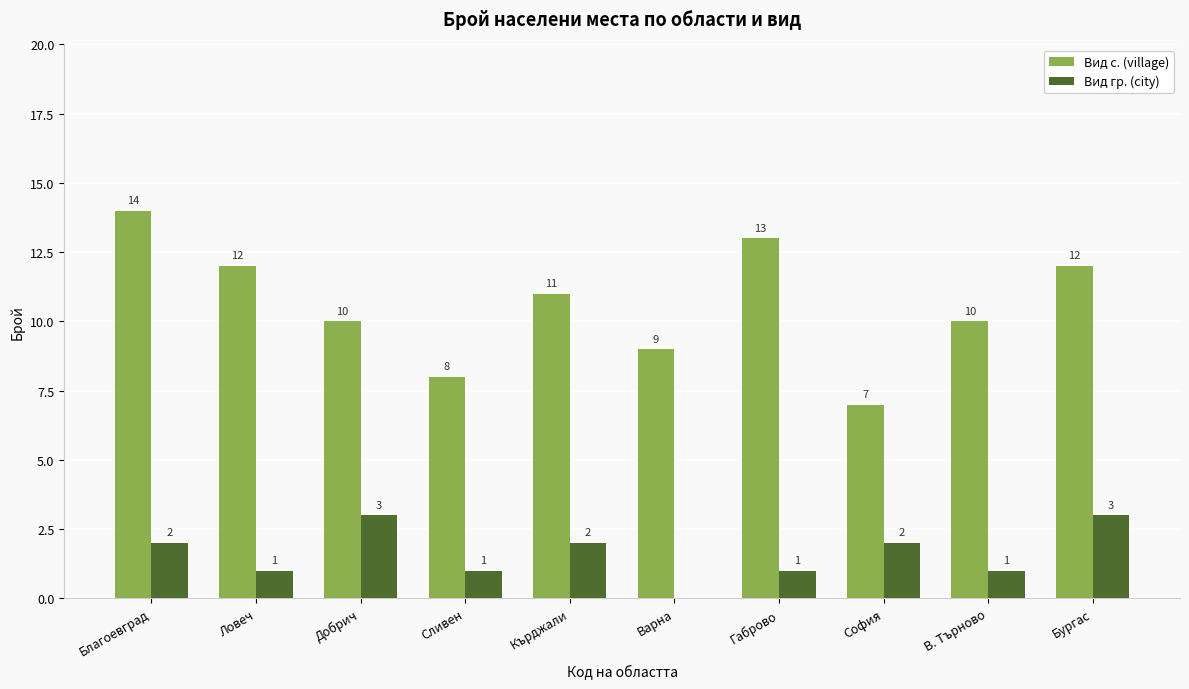

What are all the series names shown in the legend?

Вид с. (village), Вид гр. (city)